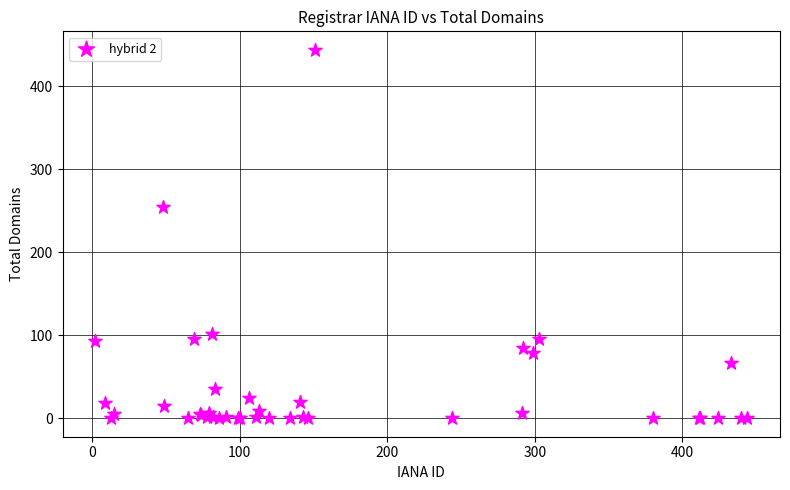

What Y value in the scatter plot is closest to 222?

254